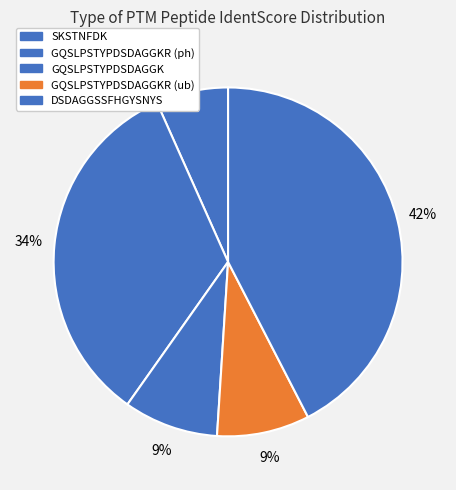

Count the number of slices in the pie.

5